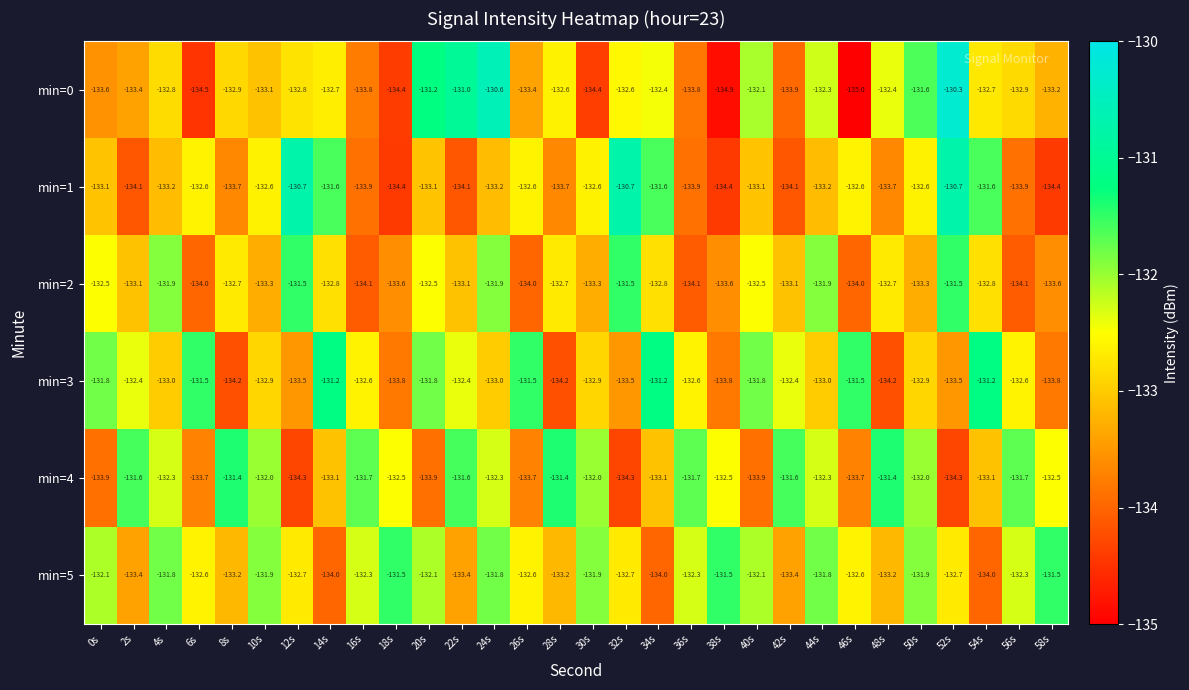

At which category does the chart reach its minimum across all series?

46s